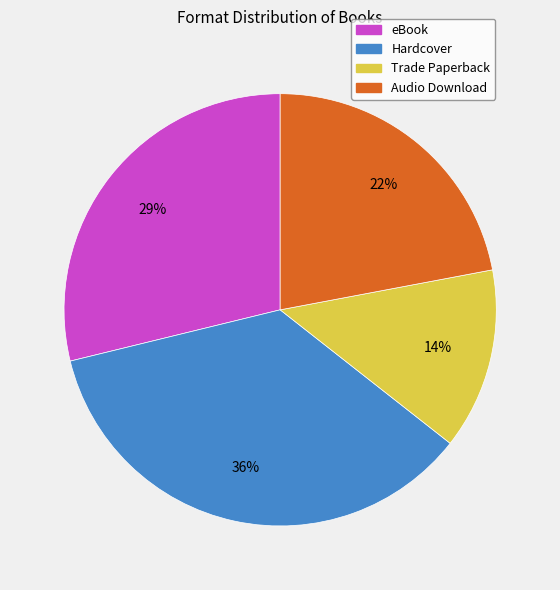

Between eBook and Audio Download, which is larger?

eBook